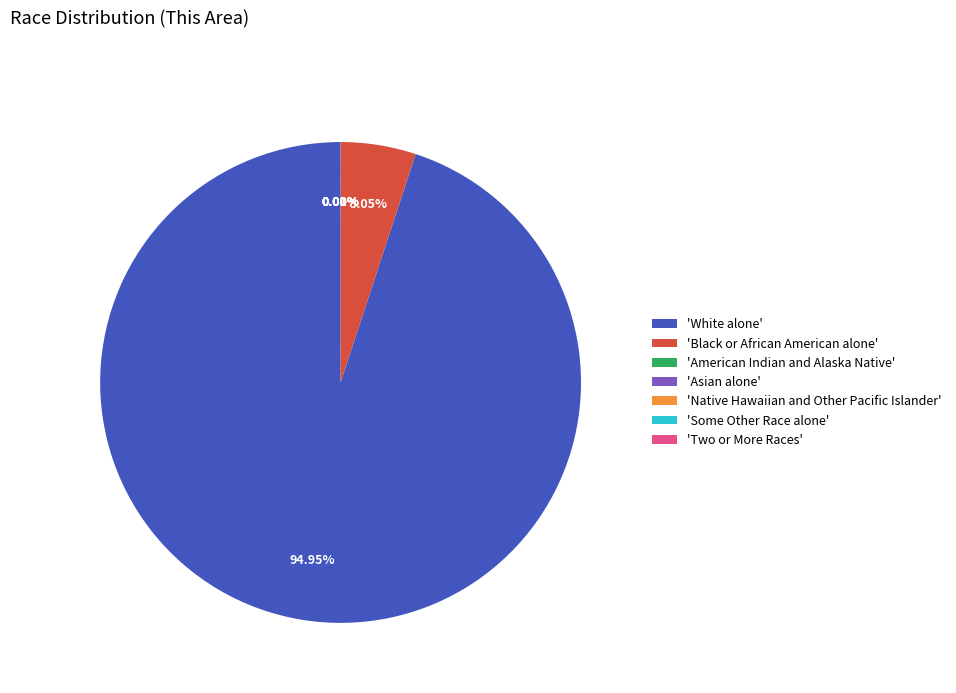

To the nearest percent, what is the average slice percentage?

14%